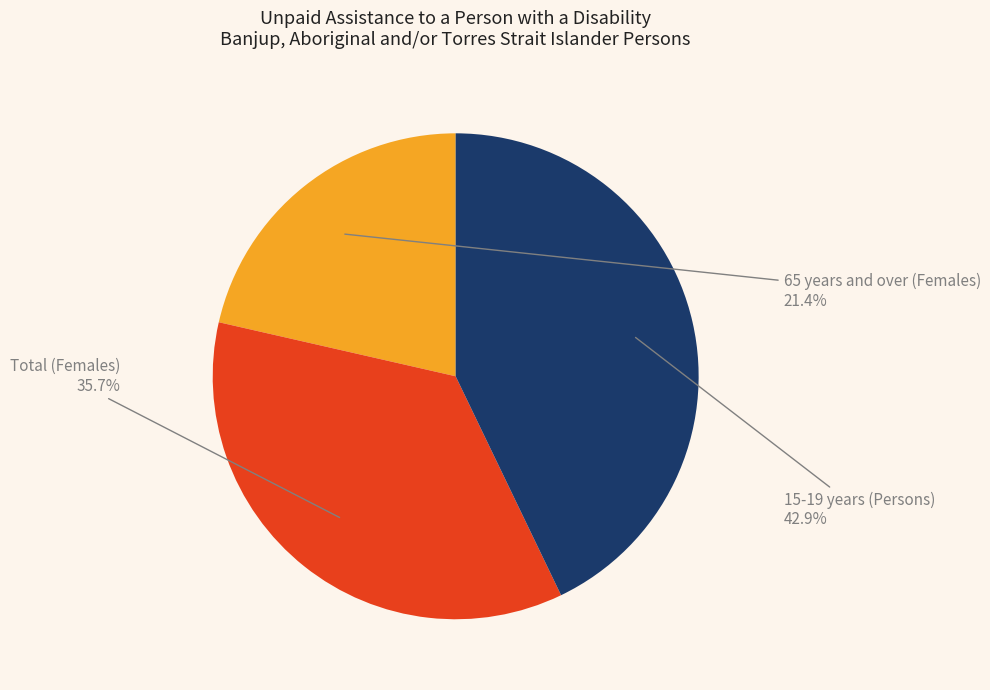

Which category has the biggest portion of the pie?

15-19 years (Persons)